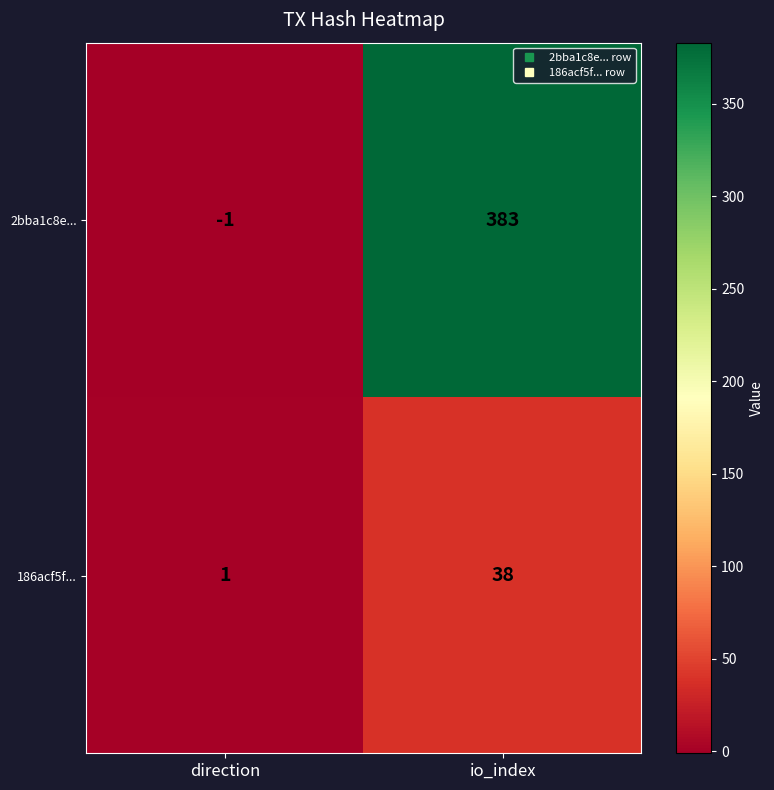

At which category does the chart reach its minimum across all series?

direction